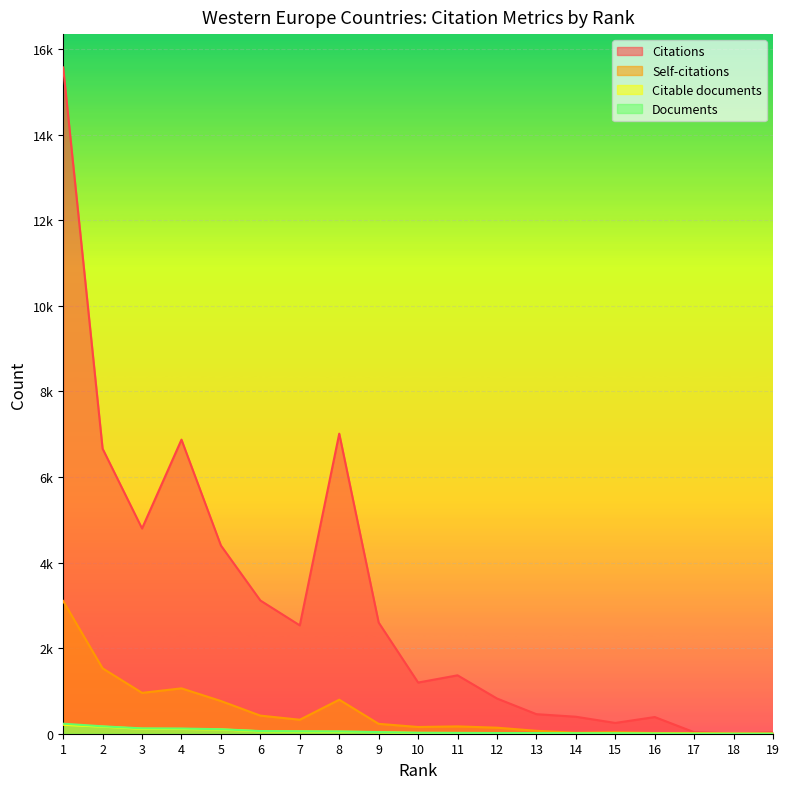

Which category has the highest value in the Citable documents series?

1